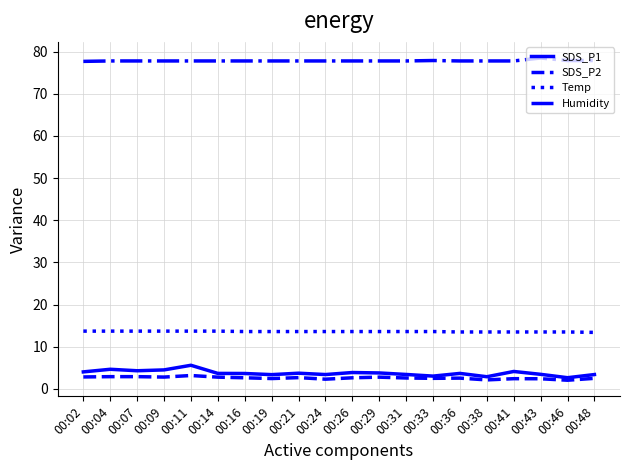

True or false: SDS_P2 and Temp cross at least once.

False